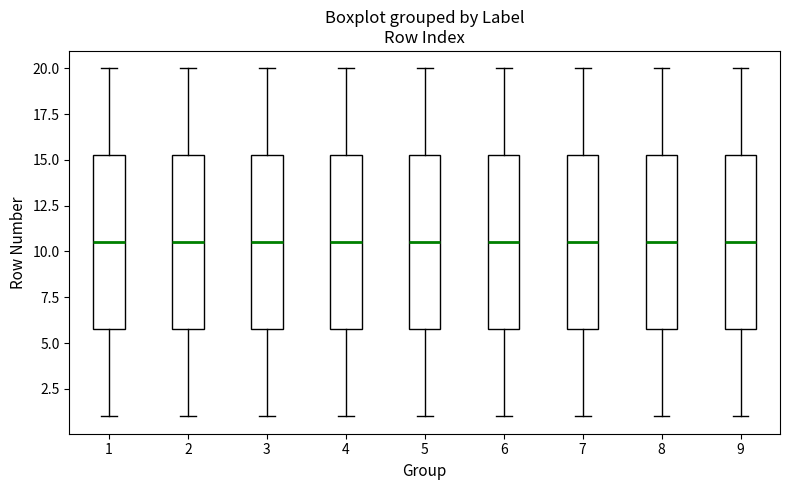

Reading left to right, read every box against the y-axis: the position of its median line, the range the box covers, and the ends of its whiskers. The values are not printed on the chart, so give them approximately, as read against the axis.

1: median 10.5, box 6.0 to 15.5, whiskers 1.0 to 20.0
2: median 10.5, box 6.0 to 15.5, whiskers 1.0 to 20.0
3: median 10.5, box 6.0 to 15.5, whiskers 1.0 to 20.0
4: median 10.5, box 6.0 to 15.5, whiskers 1.0 to 20.0
5: median 10.5, box 6.0 to 15.5, whiskers 1.0 to 20.0
6: median 10.5, box 6.0 to 15.5, whiskers 1.0 to 20.0
7: median 10.5, box 6.0 to 15.5, whiskers 1.0 to 20.0
8: median 10.5, box 6.0 to 15.5, whiskers 1.0 to 20.0
9: median 10.5, box 6.0 to 15.5, whiskers 1.0 to 20.0